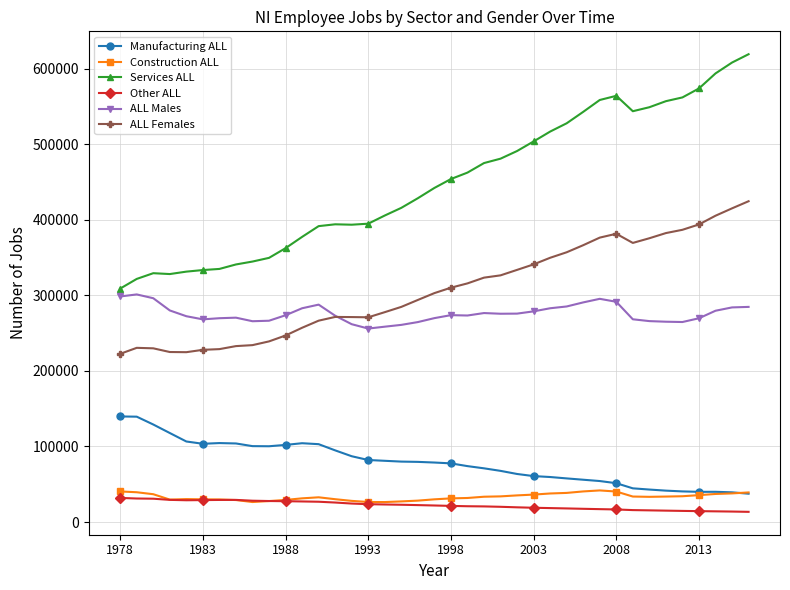

What is the value of the Manufacturing ALL point at the 5th from the left?

106560